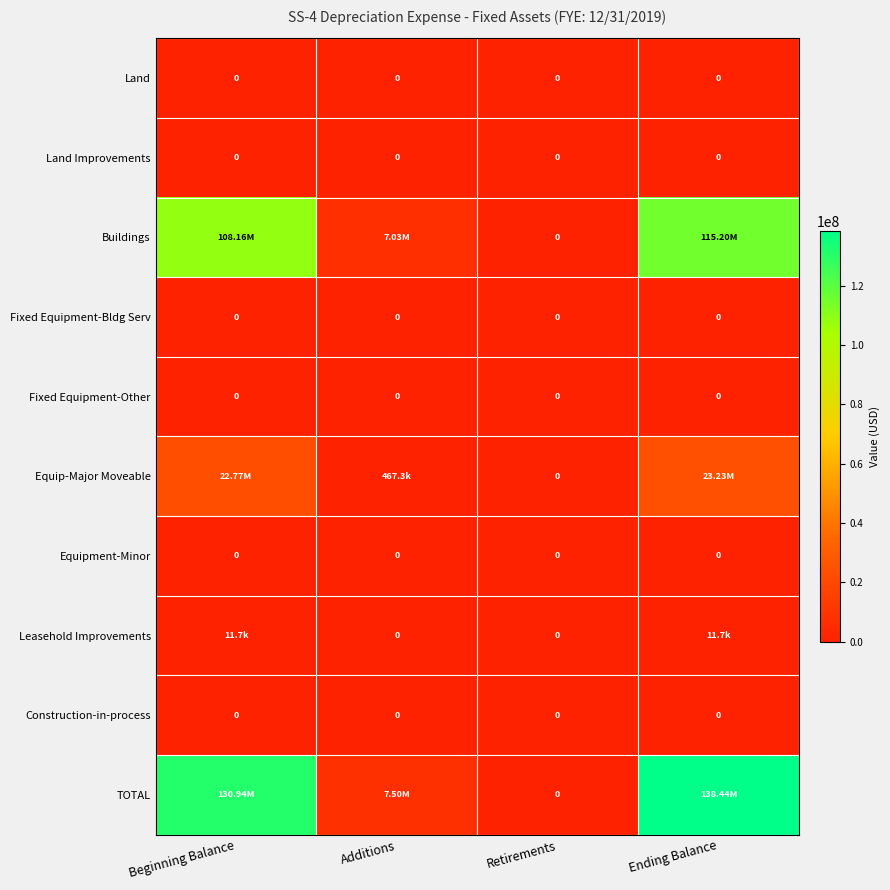

At which category does the chart reach its peak across all series?

Ending Balance